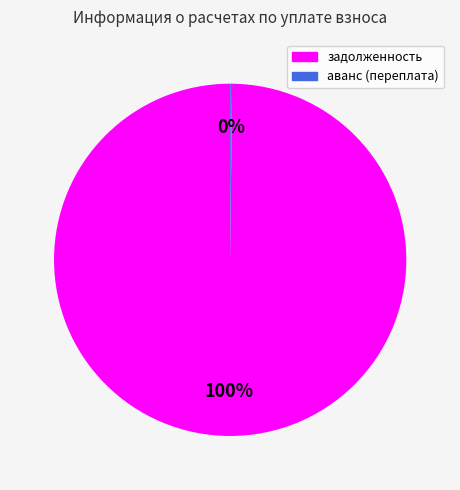

To the nearest percent, what is the difference between the largest and smallest slice percentages?

100%